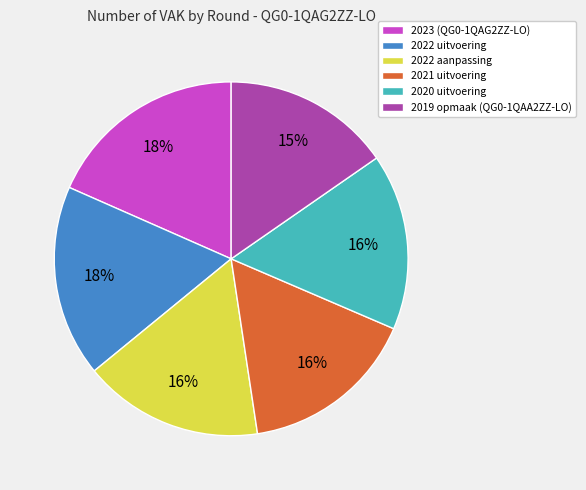

Does 2019 opmaak (QG0-1QAA2ZZ-LO) represent more than half of the total?

No